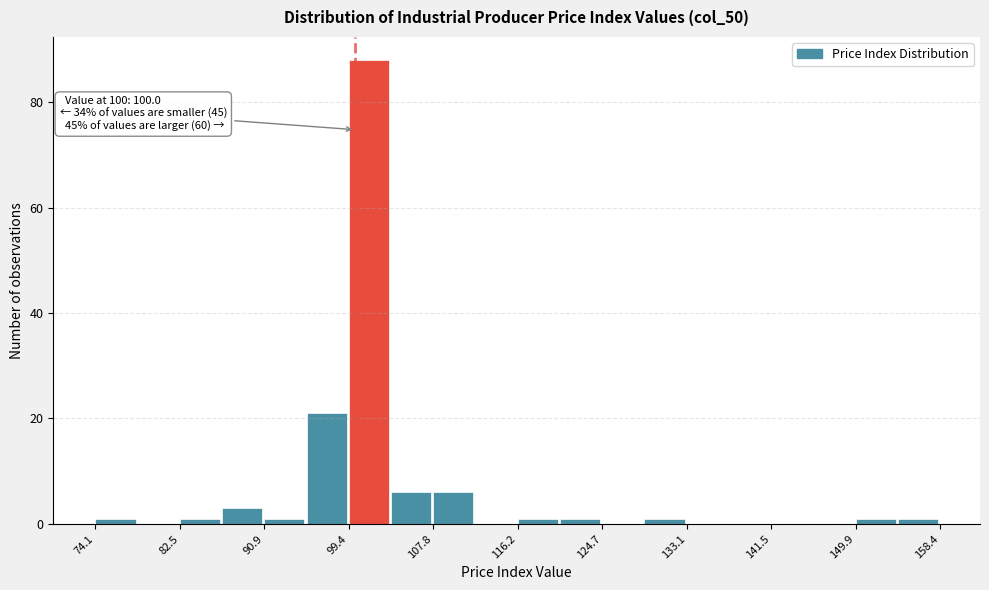

Over which range of the x-axis is the bar tallest?

99 to 104